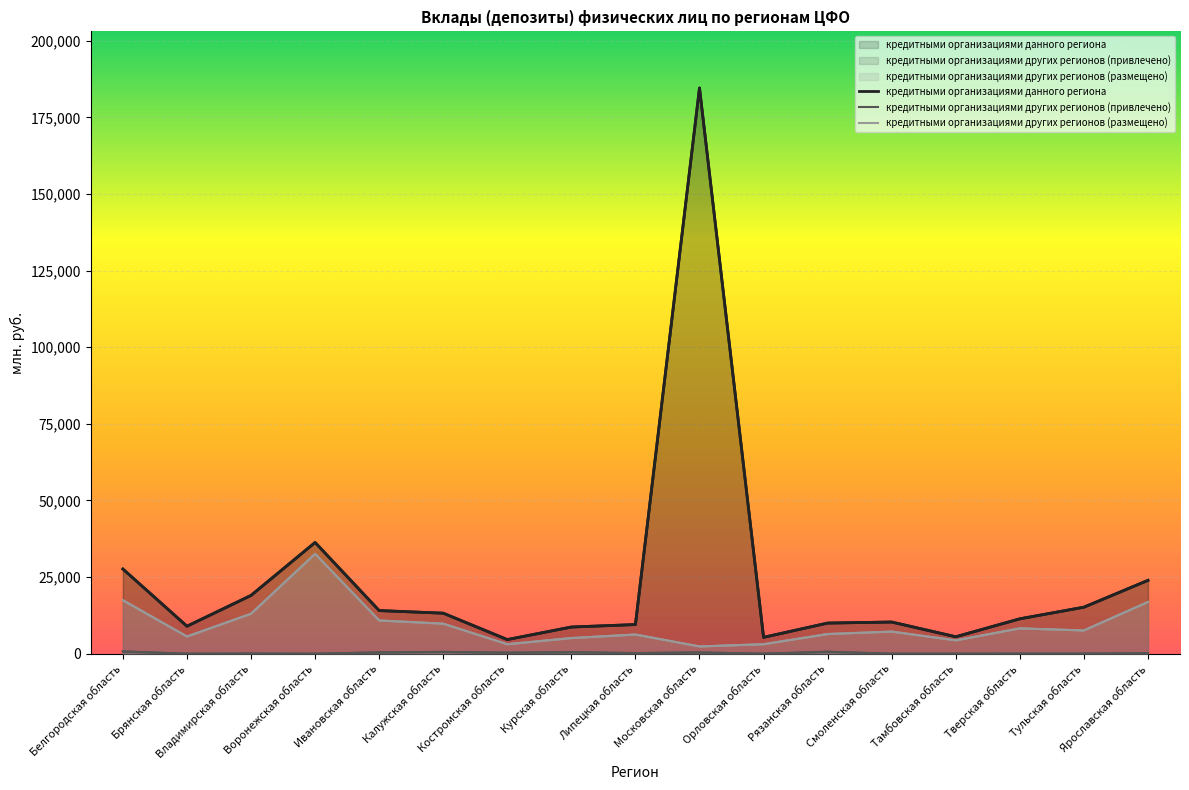

True or false: кредитными организациями других регионов (привлечено) has a value of -402 at Воронежская область.

False